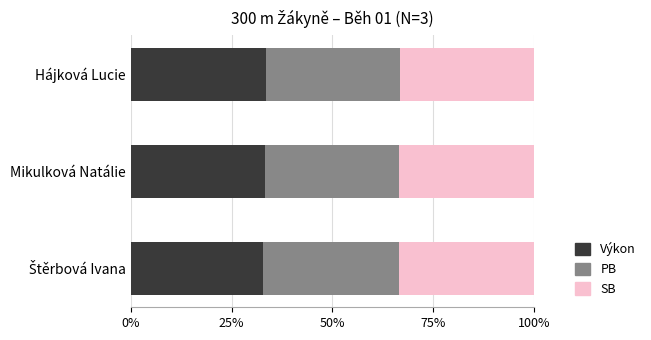

What is the maximum value for Výkon?

33.4